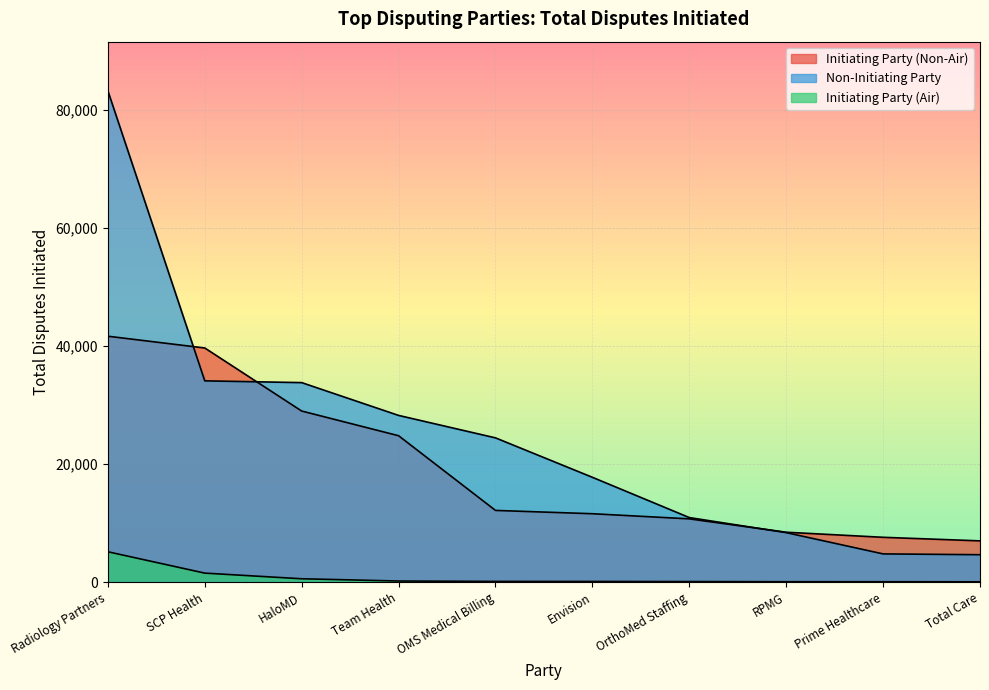

Rank the categories by Initiating Party (Non-Air) value from lowest to highest.

Total Care, Prime Healthcare, RPMG, OrthoMed Staffing, Envision, OMS Medical Billing, Team Health, HaloMD, SCP Health, Radiology Partners